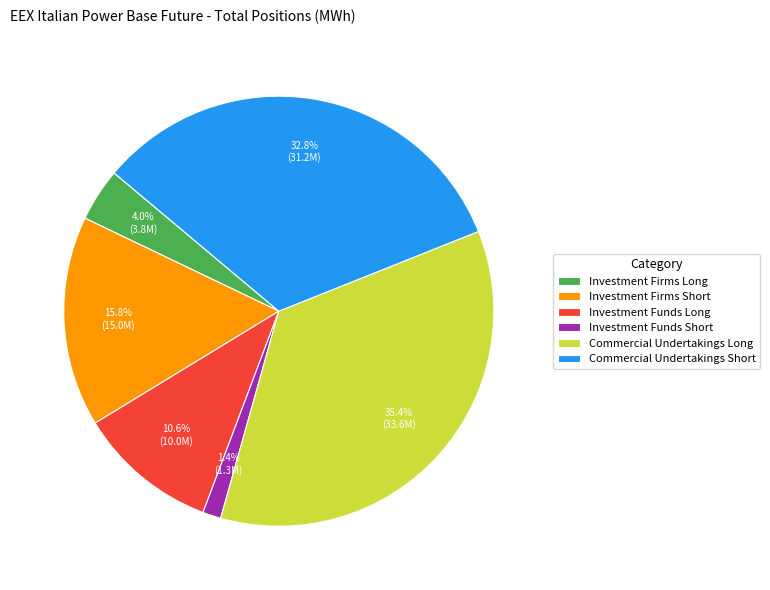

Does any single category account for the majority?

No